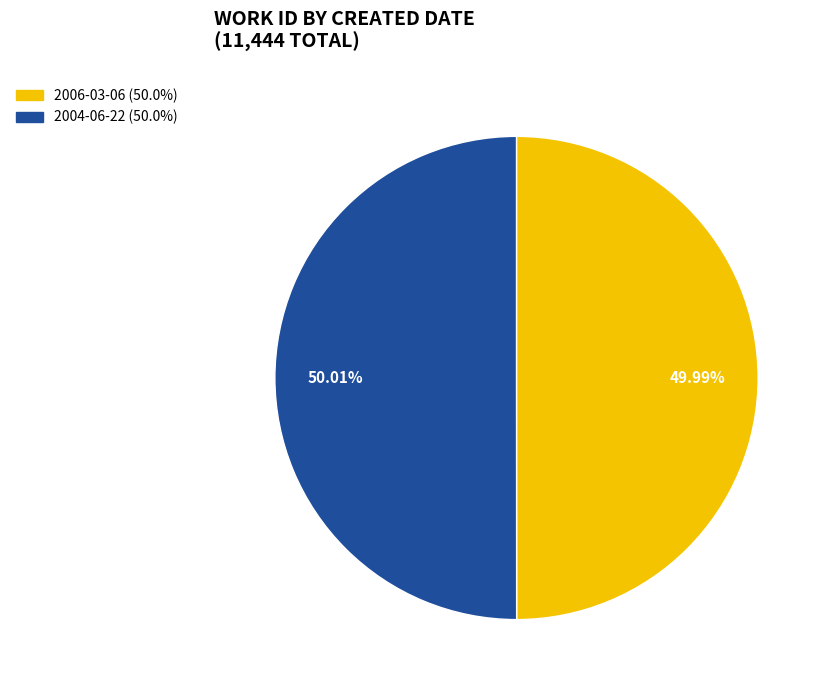

What is the total percentage of 2004-06-22 and 2006-03-06?

100.0%